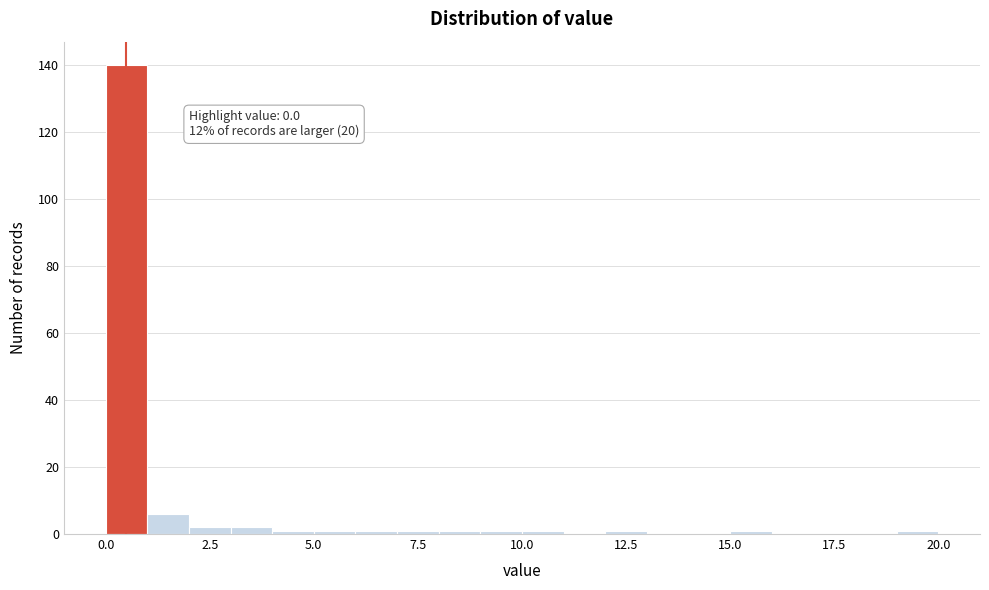

Read against the x-axis, roughly where is the centre of the tallest bar?

0.5